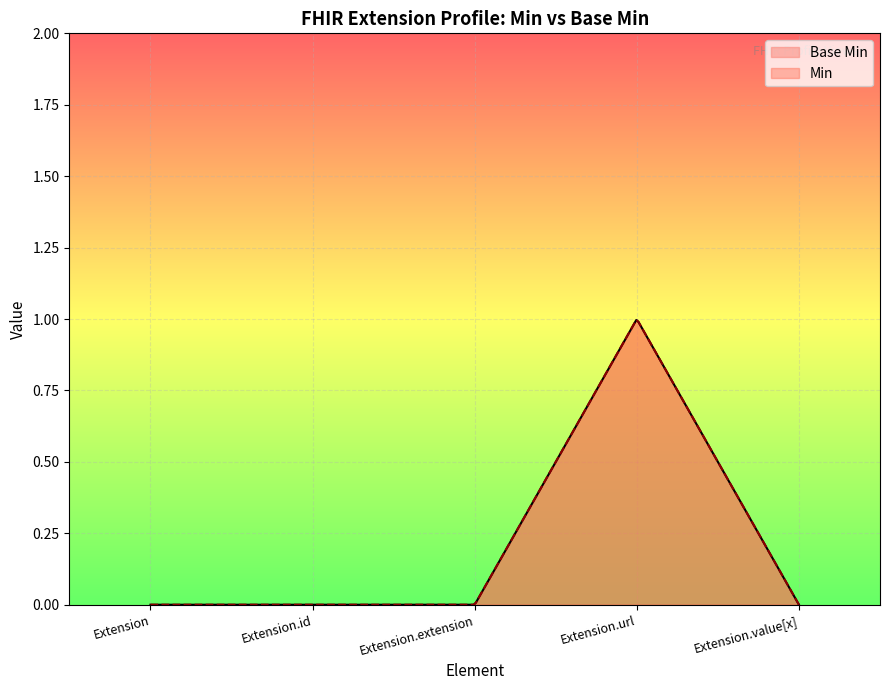

Is it true that the value at Extension.extension is 0?

True